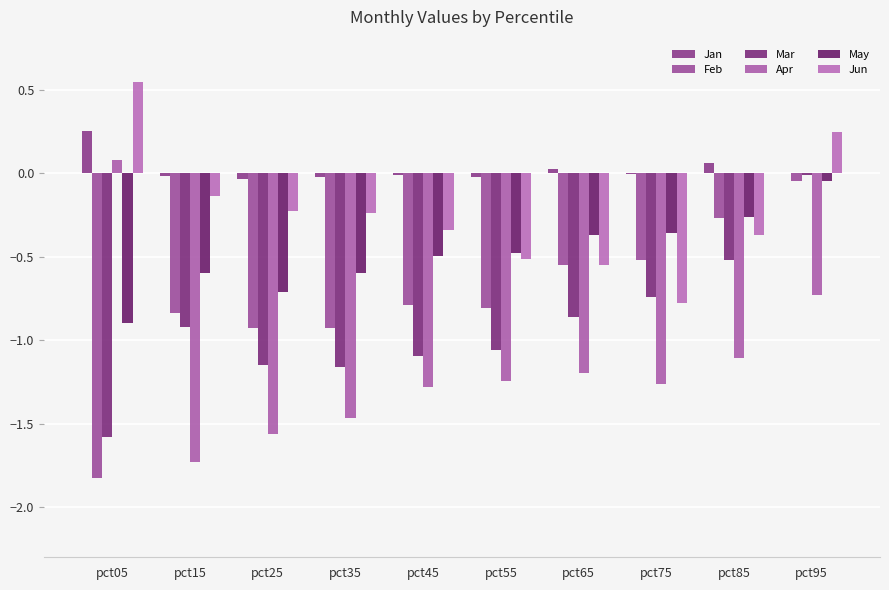

What is the smallest value displayed?

-1.8